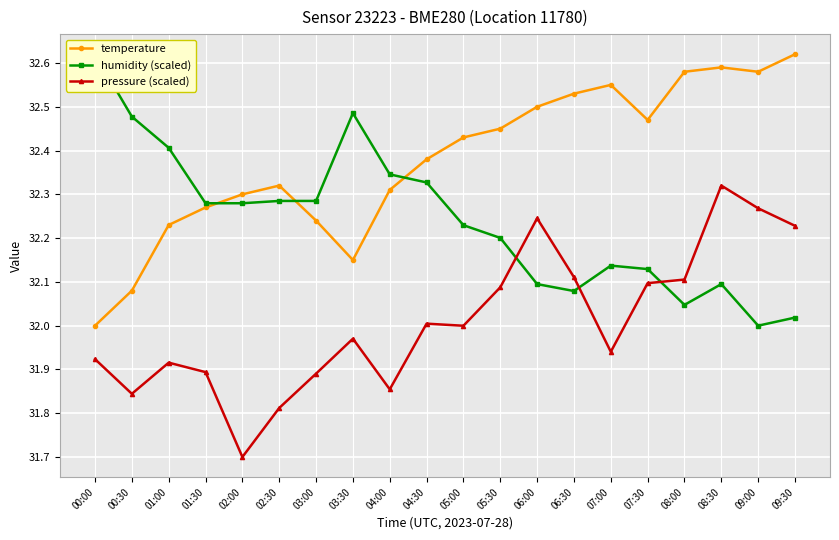

What is the lowest value of the temperature series?

32.0